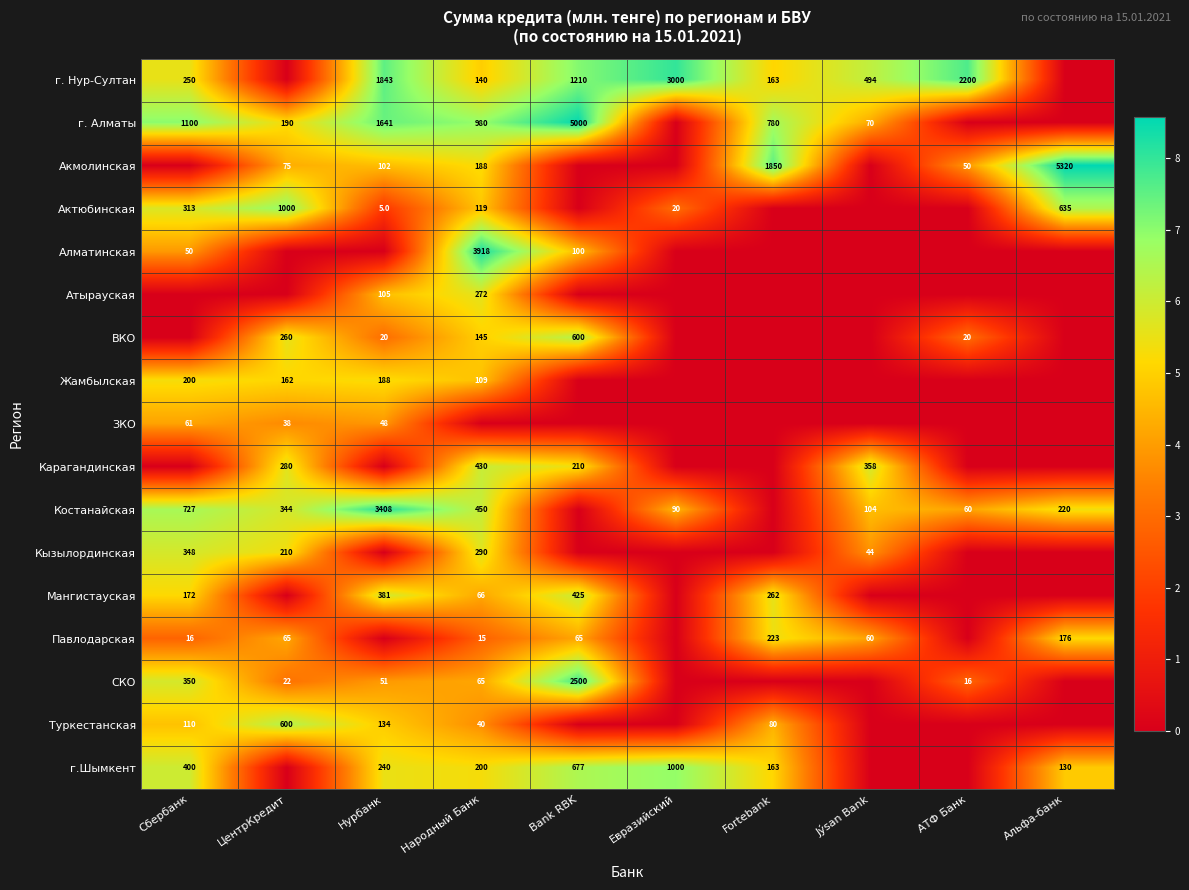

What is the difference between the Костанайская values at ЦентрКредит and Jýsan Bank?

240